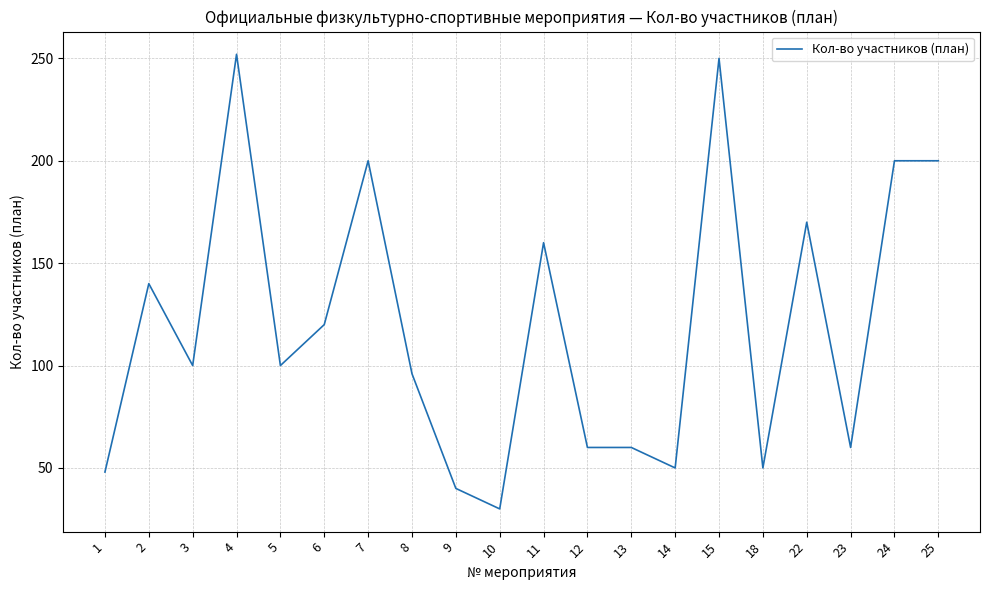

What is the difference between the maximum and minimum values?

222